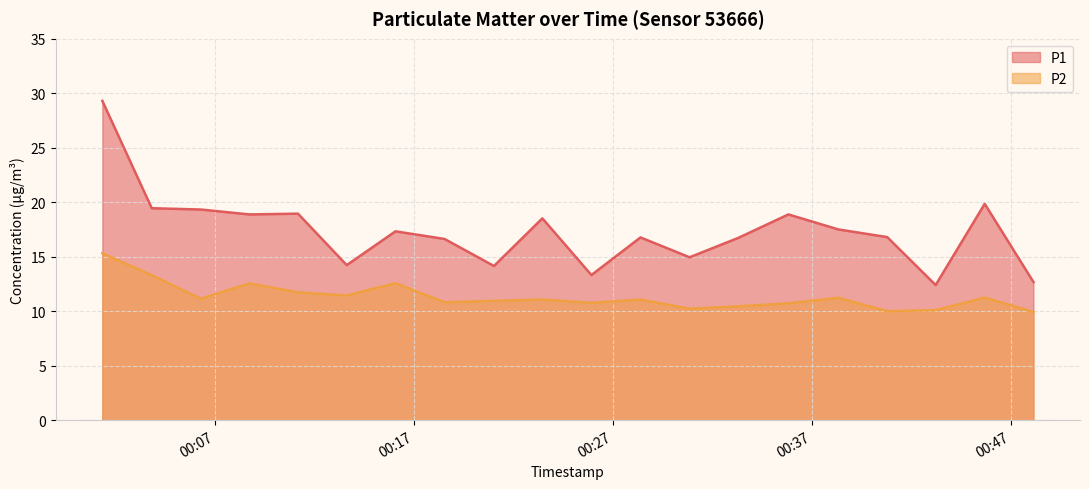

What is the total value across all series at 2023-04-22T00:11:10?

30.7